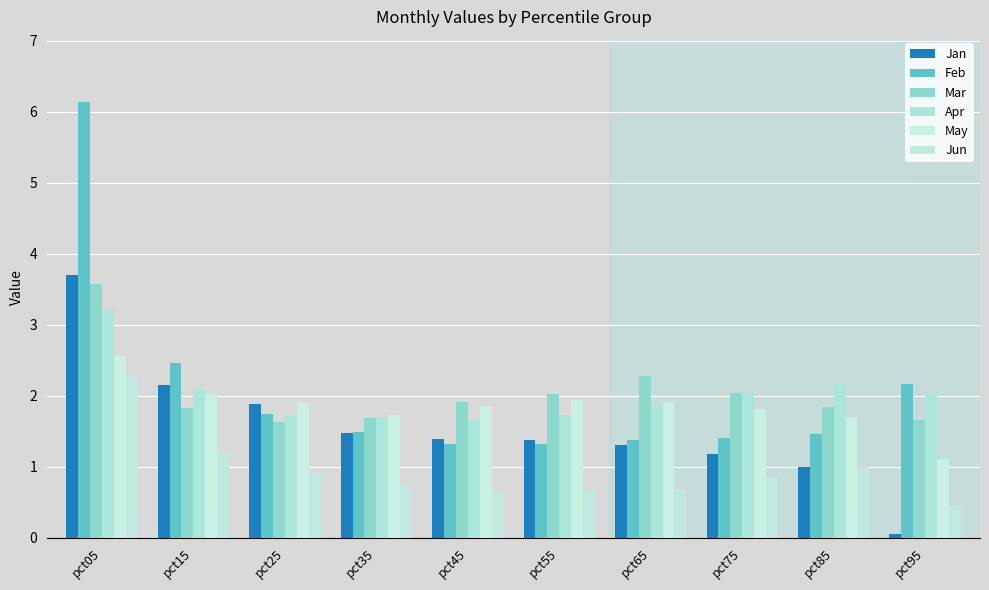

What value does the Feb series have at pct35?

1.5